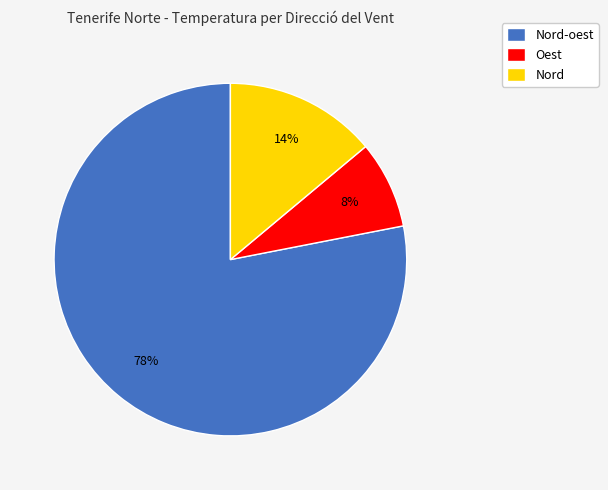

Count the number of slices in the pie.

3